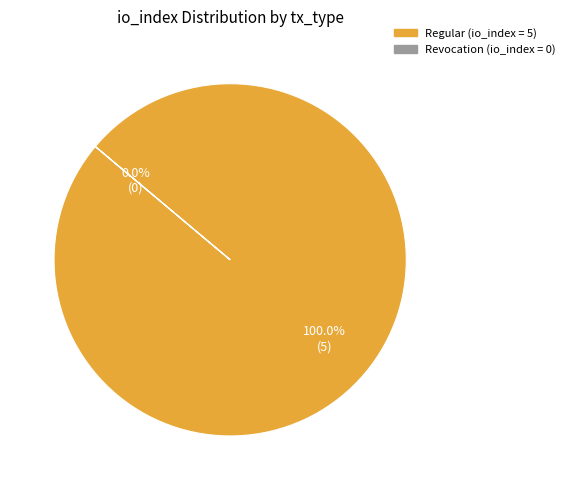

Does any single category account for the majority?

Yes